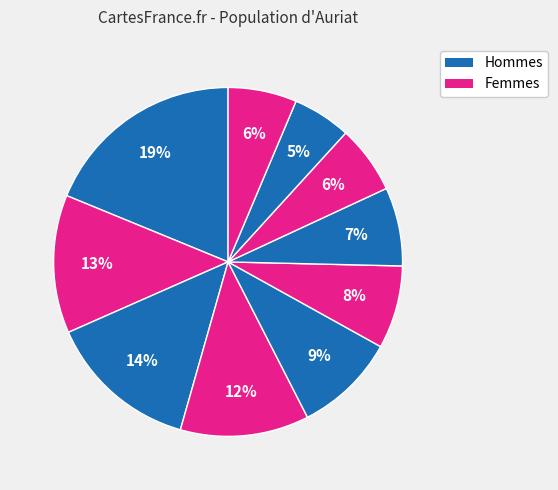

How many segments does this pie chart have?

10